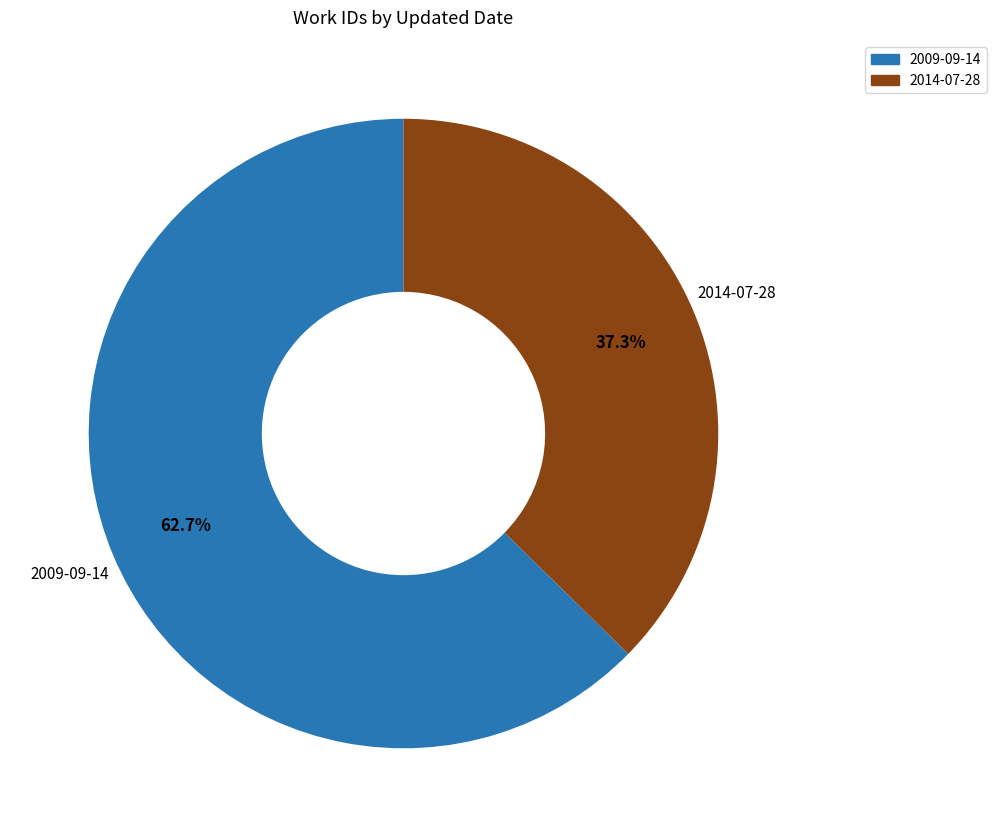

What percentage is the 2014-07-28 slice, to the nearest percent?

37%